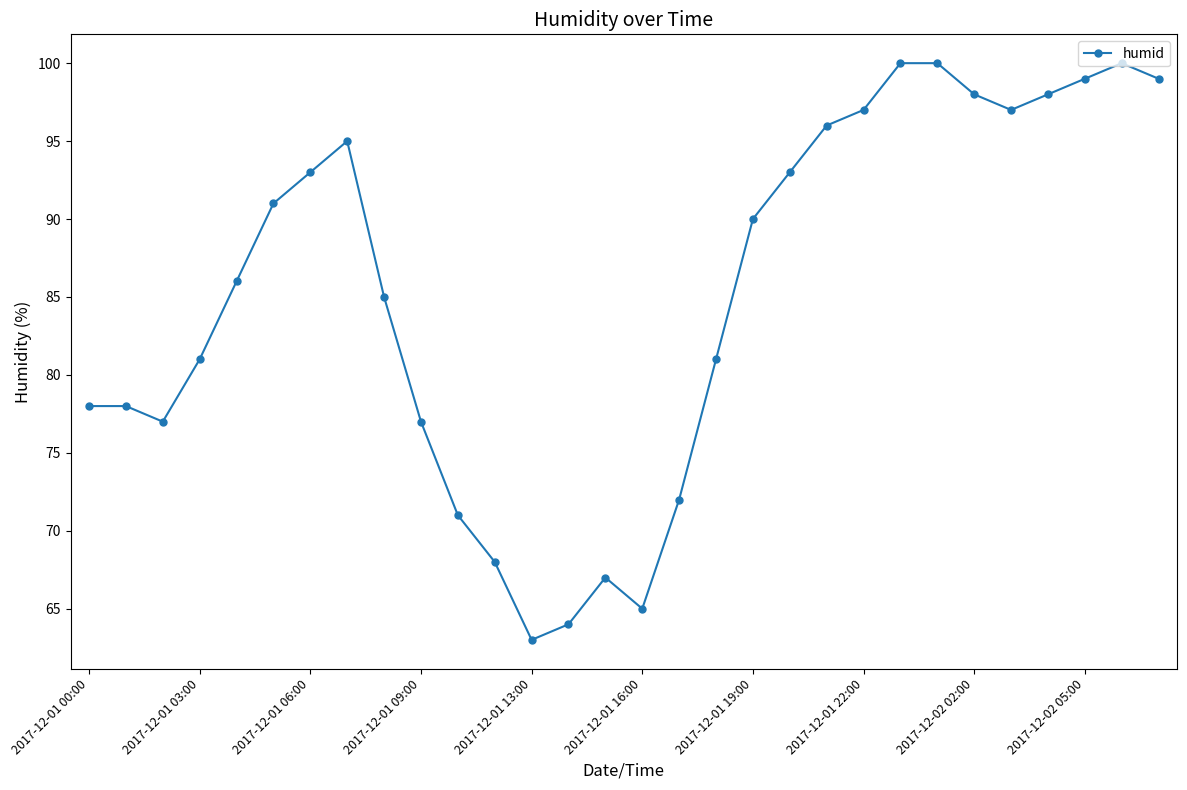

What is the smallest value displayed?

63